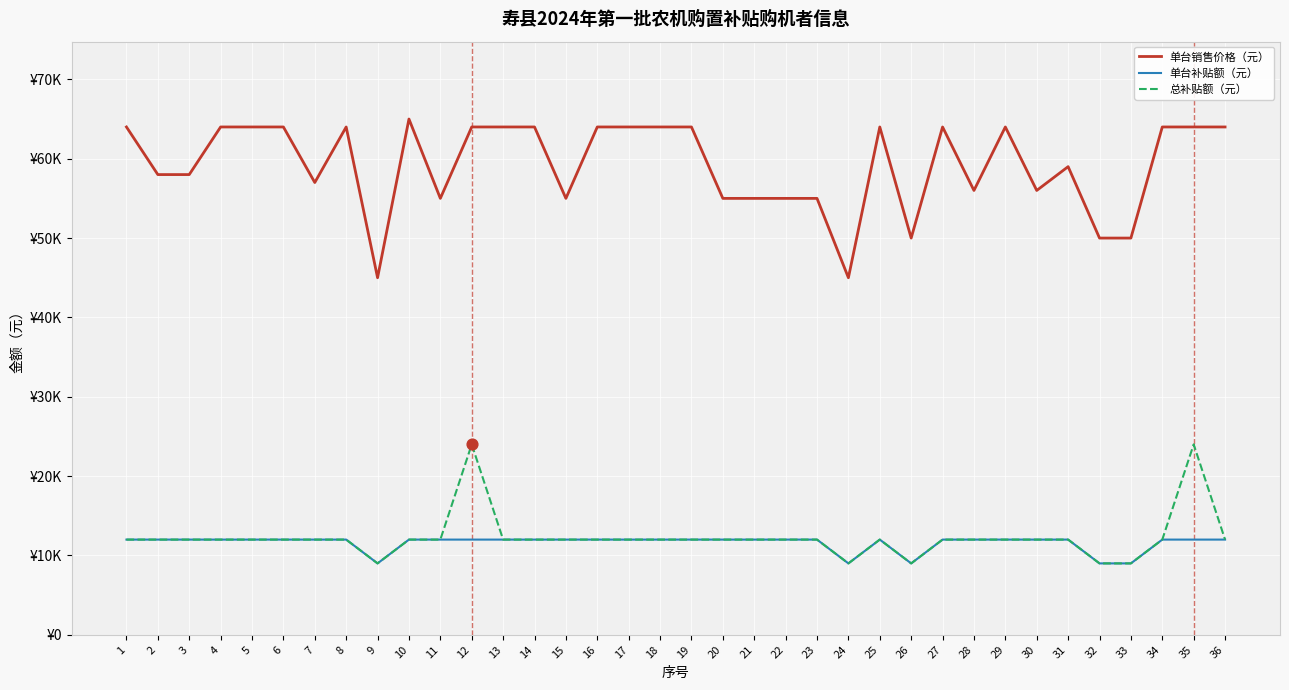

What are all the series names shown in the legend?

单台销售价格（元）, 单台补贴额（元）, 总补贴额（元）